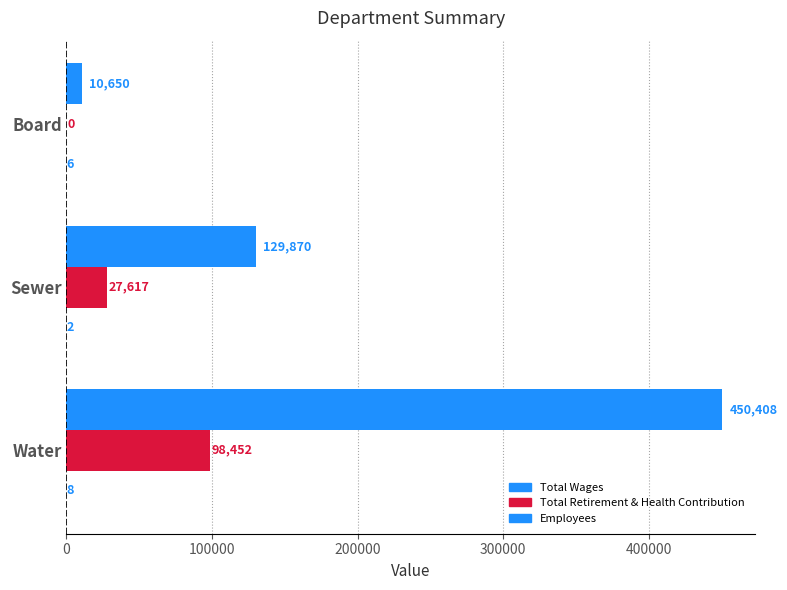

How many distinct data groups are displayed?

3